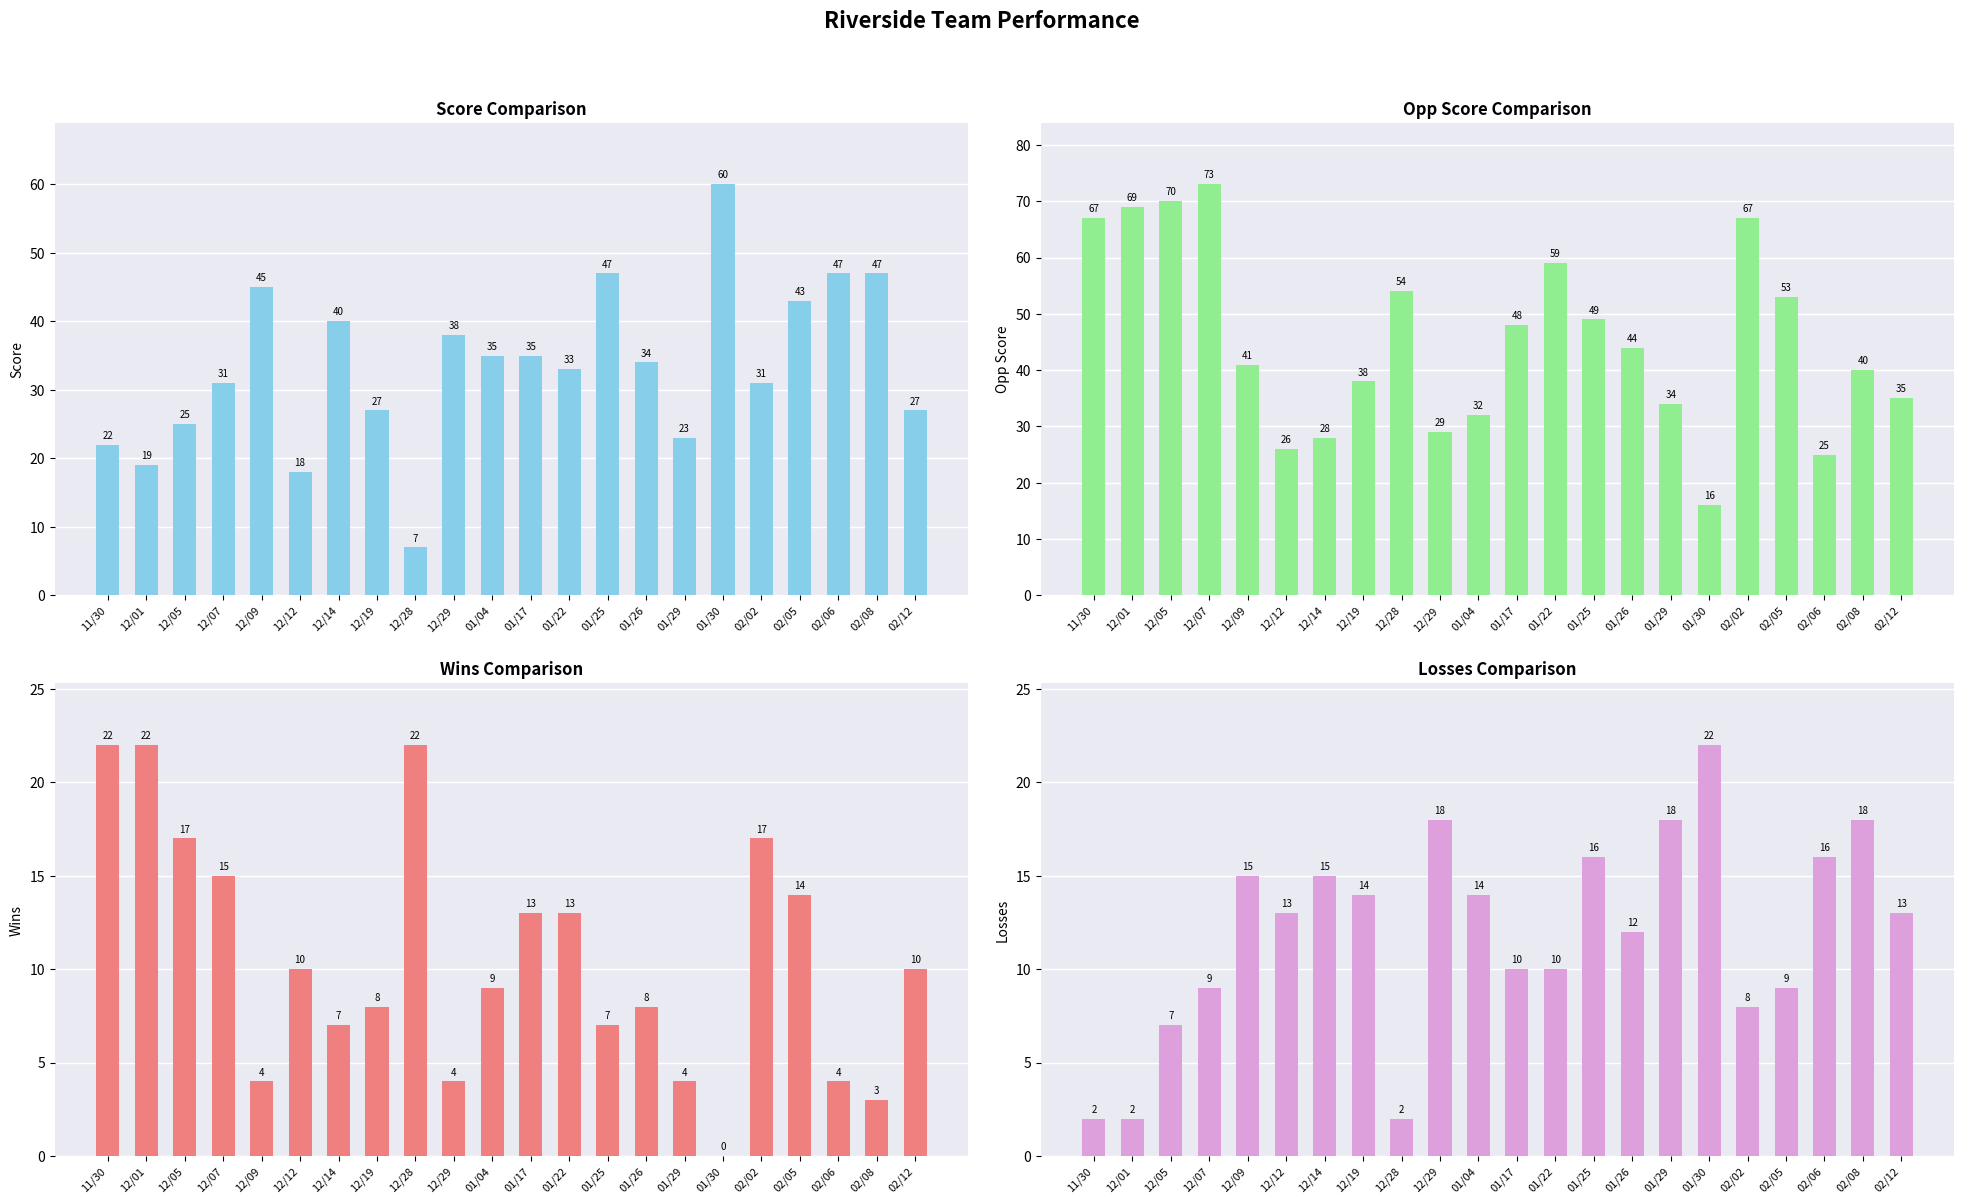

What is the difference between the Wins values at 11/30 and 01/29?

18